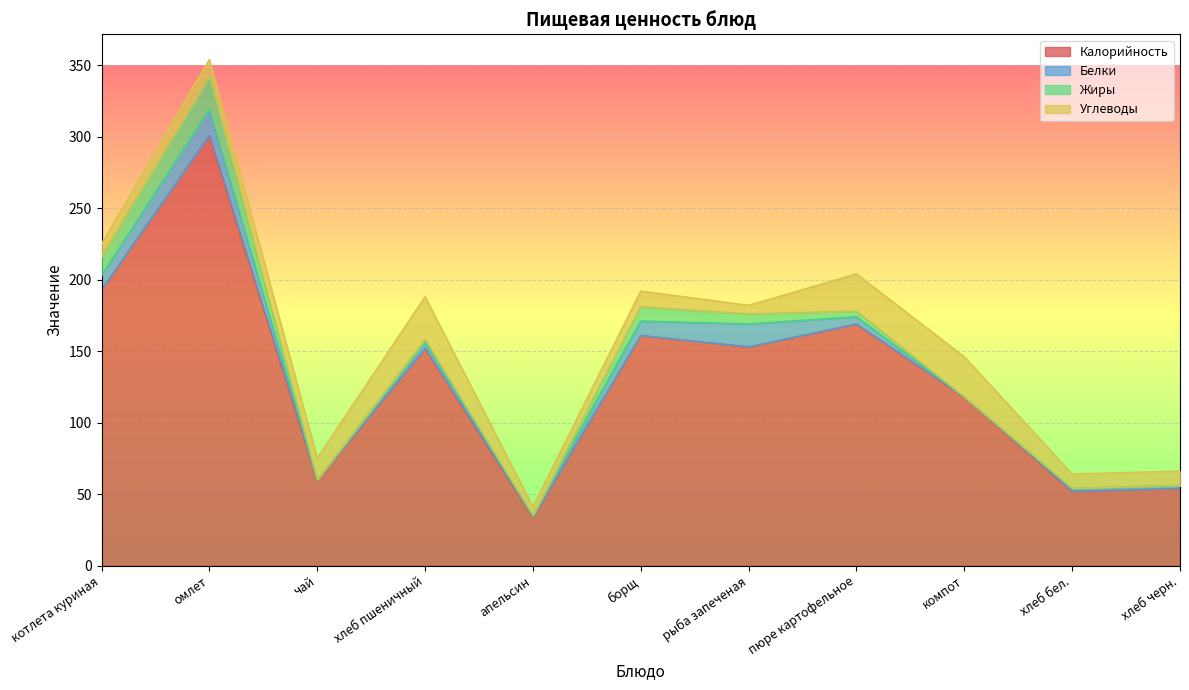

After their last crossing, which series has the higher values: Углеводы or Белки?

Углеводы